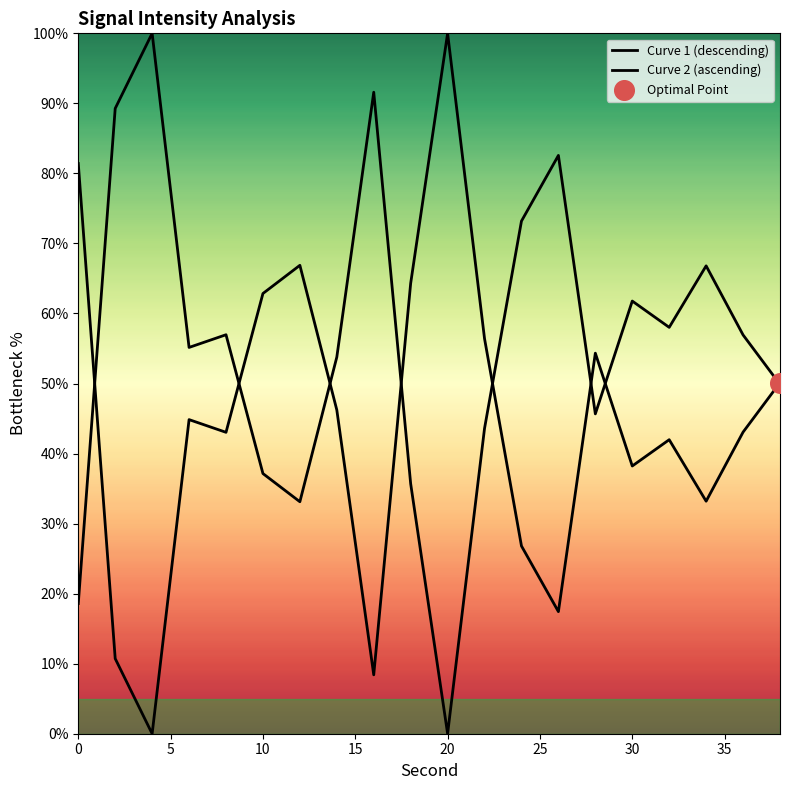

Which series contains the highest Y value?

Curve 1 (descending)